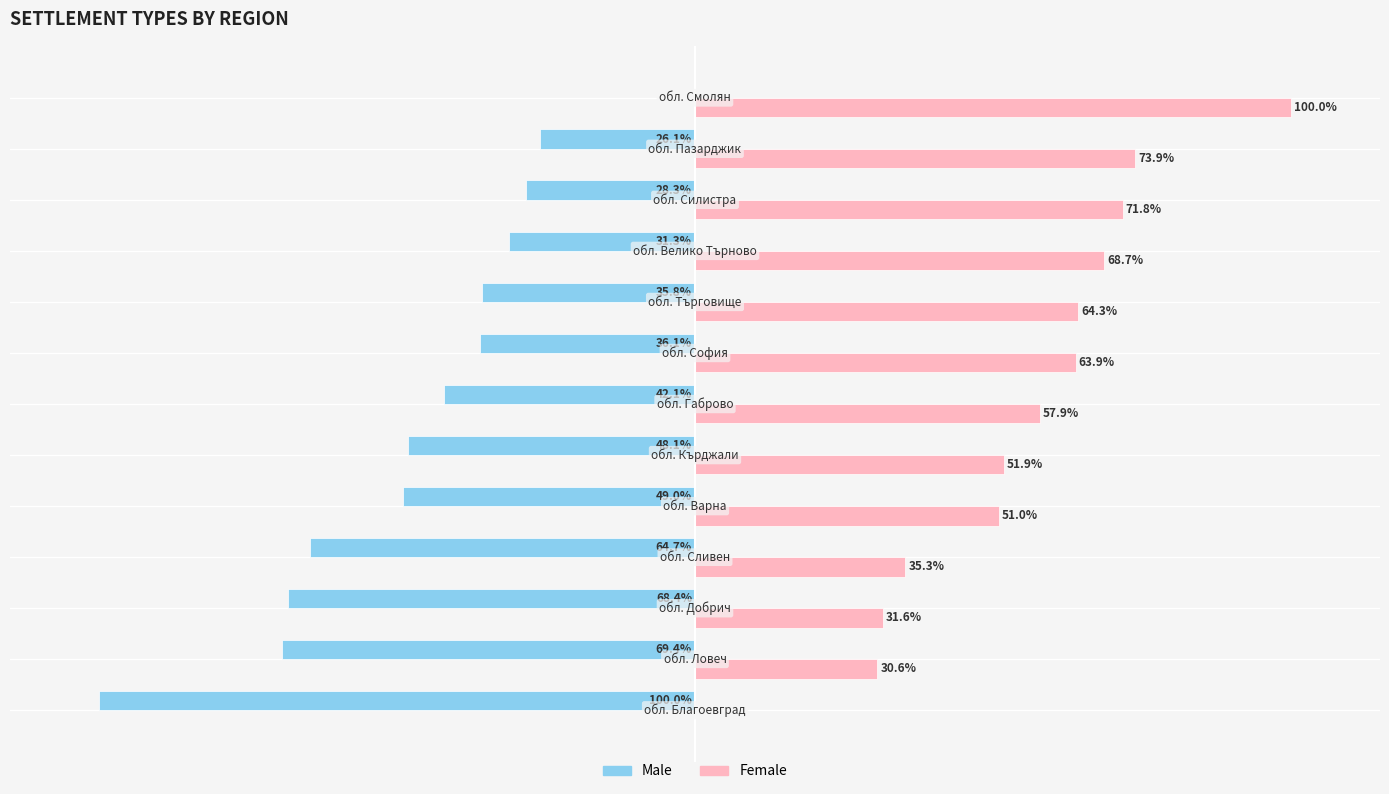

Which series has the largest total across all categories?

Female